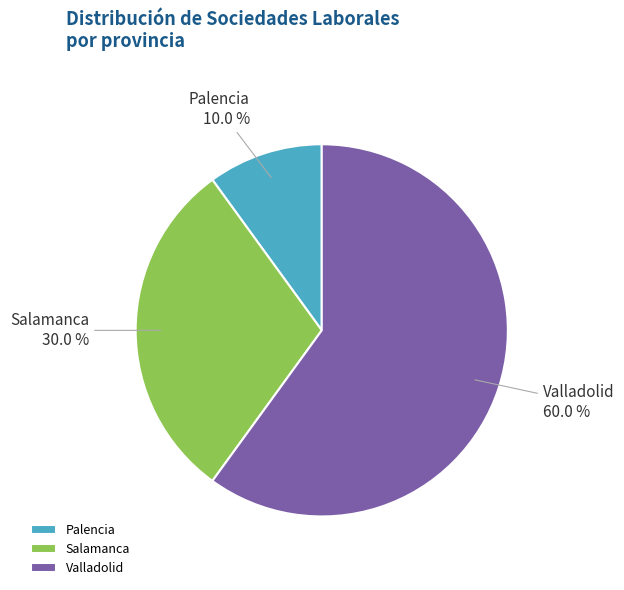

How many slices are in this pie chart?

3